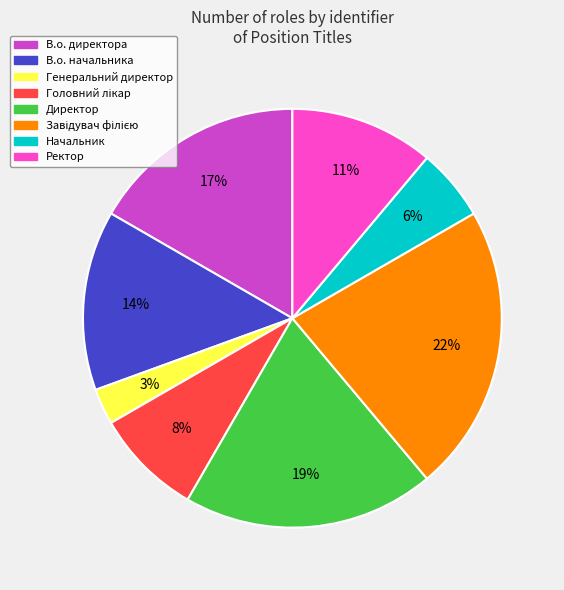

What is the smallest slice in the pie chart?

Генеральний директор